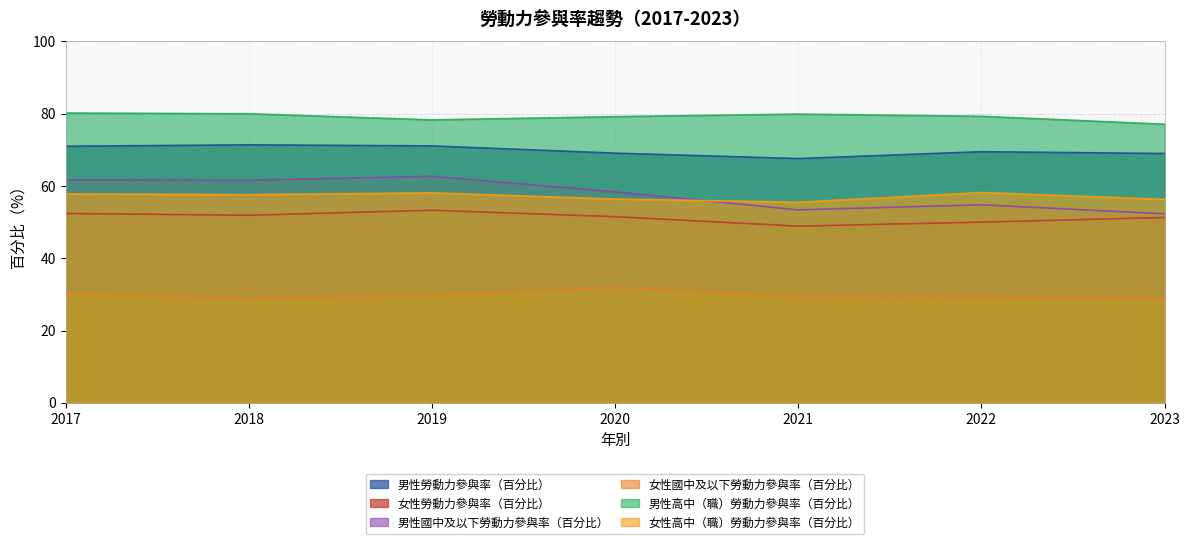

At which label does 男性勞動力參與率（百分比） reach its minimum?

2021